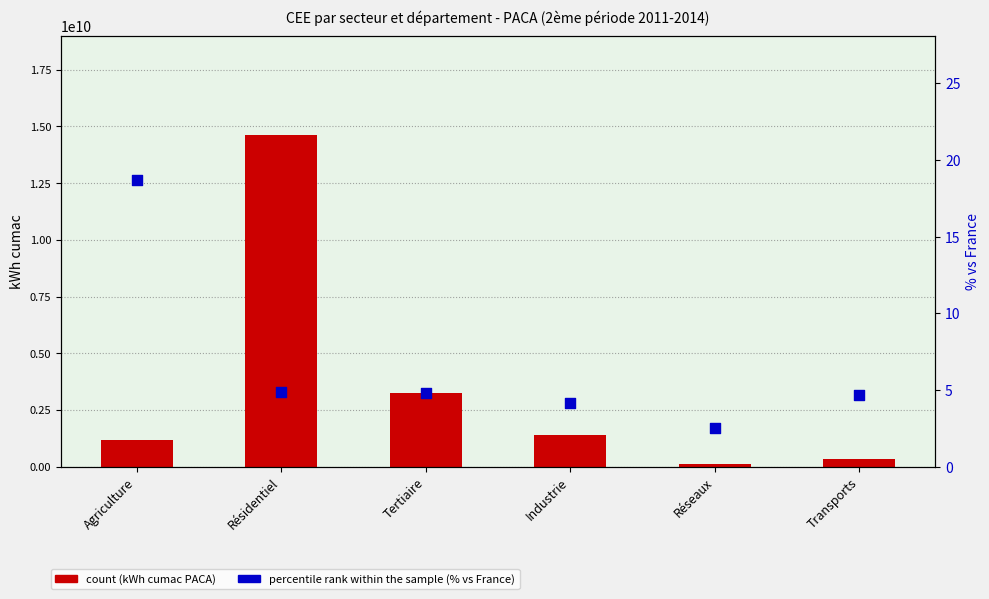

Is the value of count at Agriculture greater than the value of percentile rank within the sample at Résidentiel?

Yes